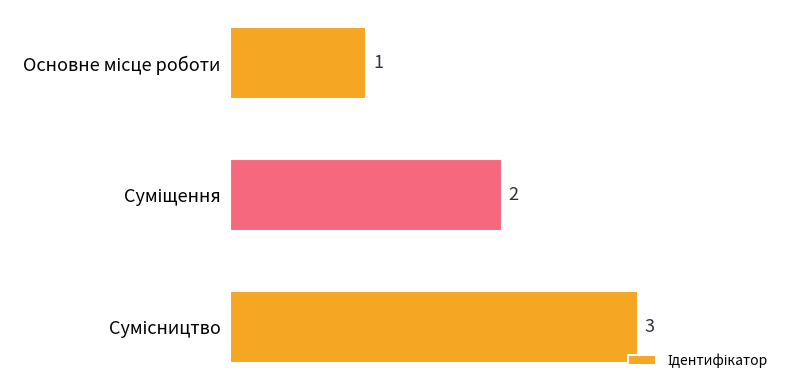

What is the maximum value shown in the chart?

3